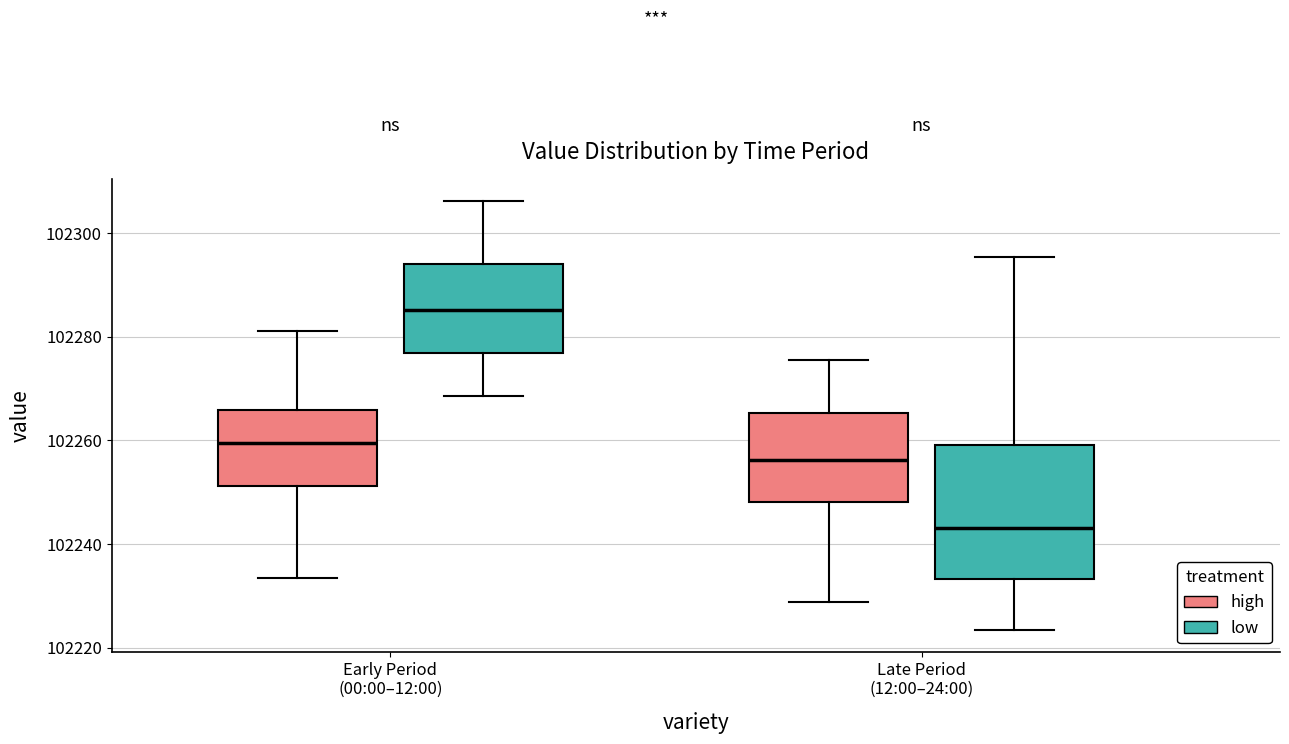

Reading left to right, read every box against the y-axis: the position of its median line, the range the box covers, and the ends of its whiskers. The values are not printed on the chart, so give them approximately, as read against the axis.

Early Period (00:00–12:00) (high): median 102260, box 102252 to 102266, whiskers 102234 to 102282
Early Period (00:00–12:00) (low): median 102286, box 102276 to 102294, whiskers 102268 to 102306
Late Period (12:00–24:00) (high): median 102256, box 102248 to 102266, whiskers 102228 to 102276
Late Period (12:00–24:00) (low): median 102244, box 102234 to 102260, whiskers 102224 to 102296